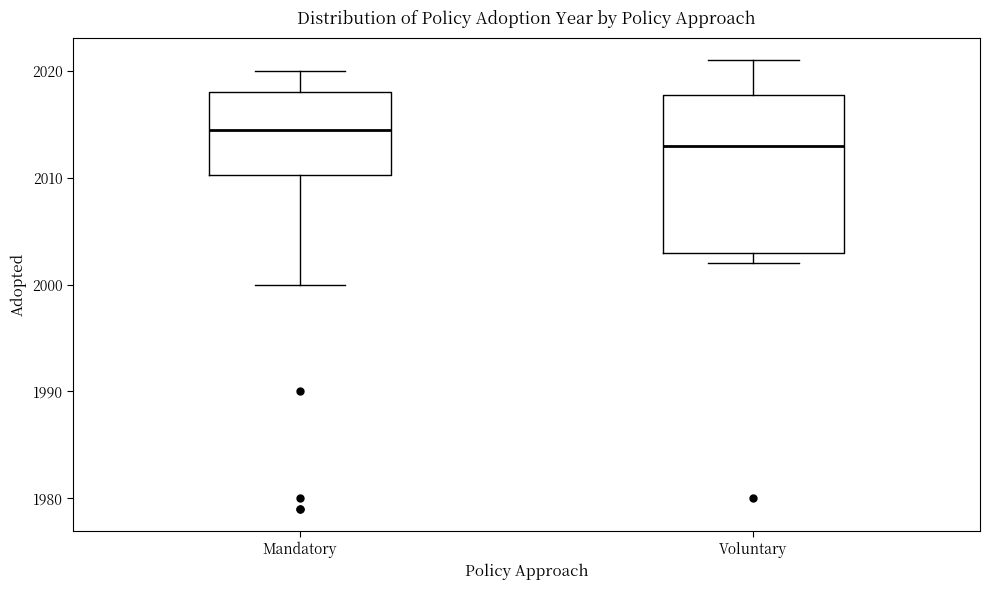

Where is the lower edge of the box for Mandatory on the y-axis? The values are not printed on the chart, so give them approximately, as read against the axis.

2010